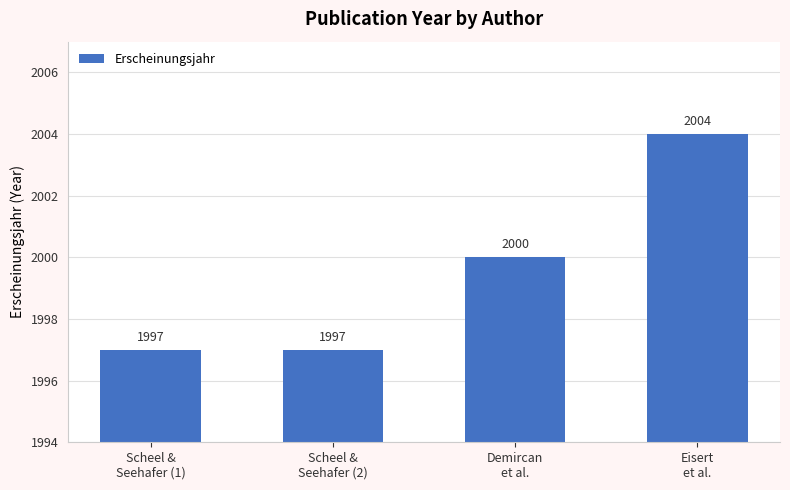

What is the difference between the maximum and second lowest values?

7